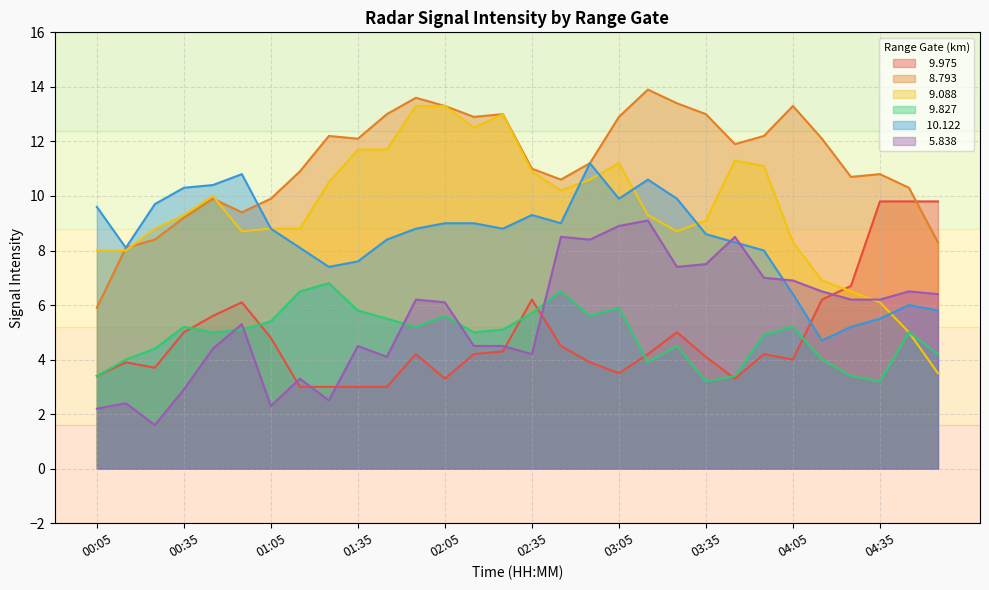

True or false:   9.827 and   9.088 cross at least once.

False